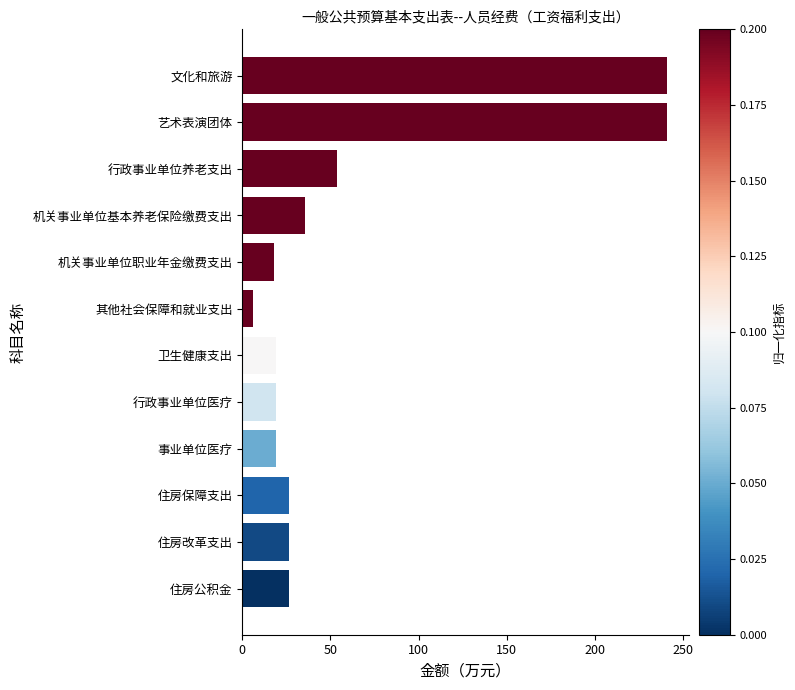

The value at 事业单位医疗 is 18.9. True or false?

True